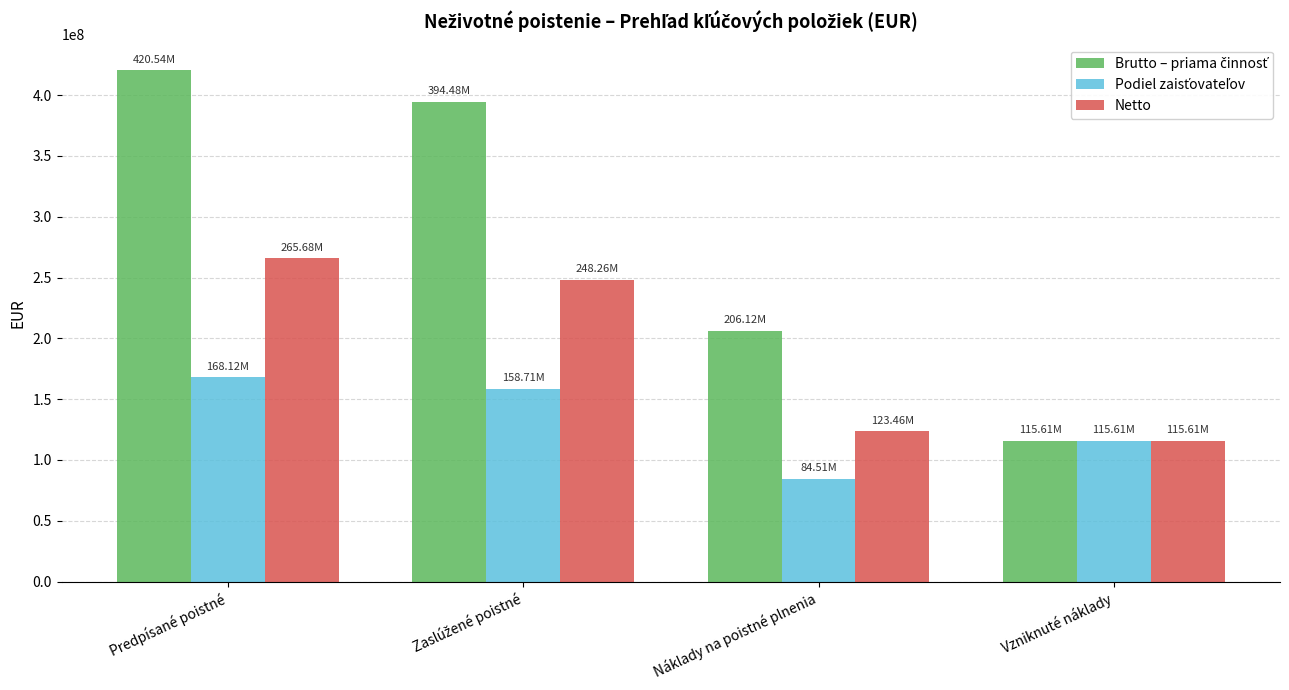

What is the difference between the maximum and minimum values in the Netto series?

150070712.9